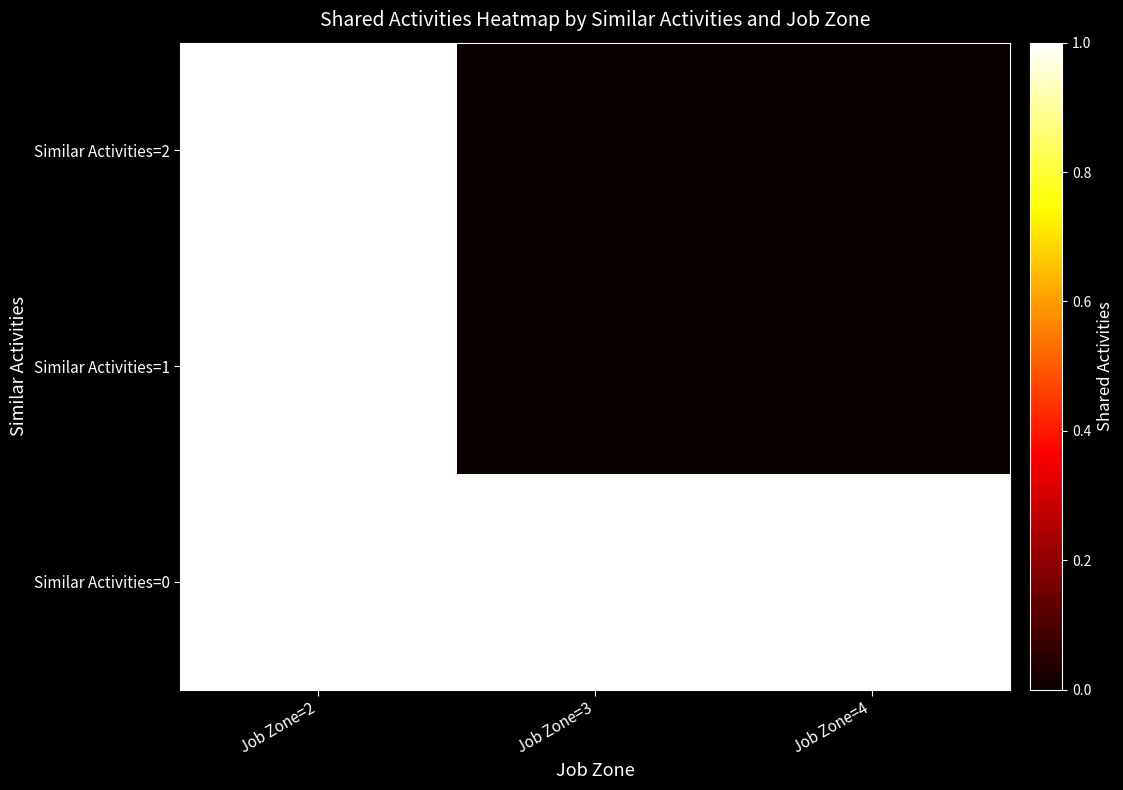

What is the difference between the highest and lowest values at Job Zone=3?

1